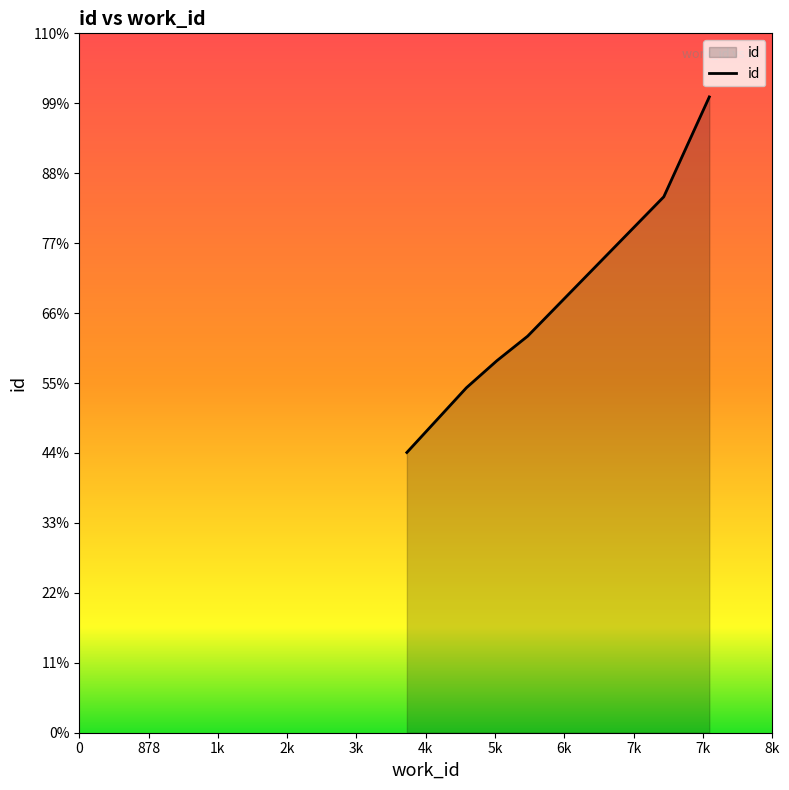

Does the chart display data point markers on the line(s)?

No